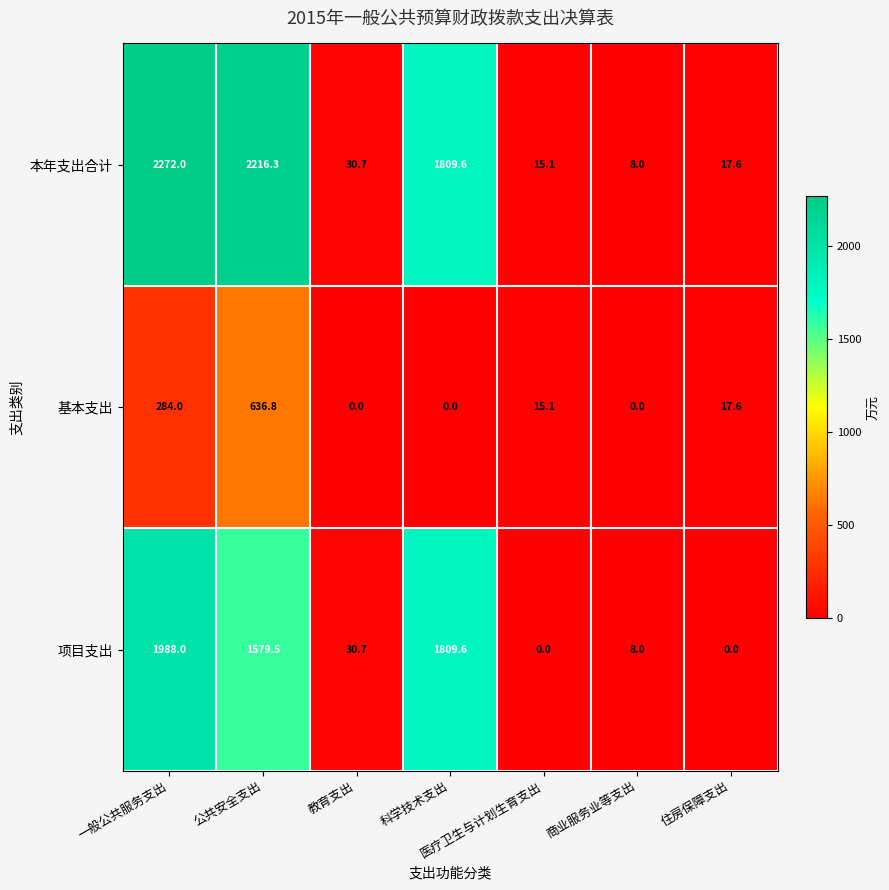

How many data points in 项目支出 are above 30?

4